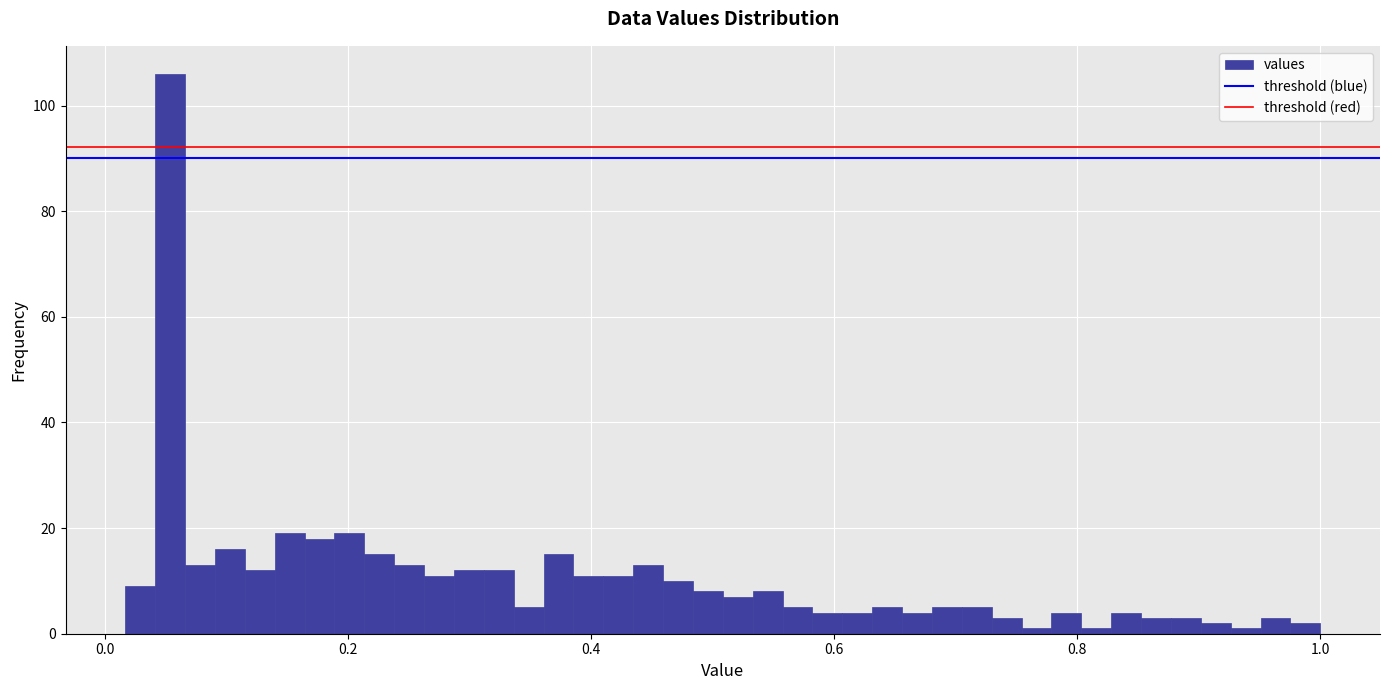

Read against the x-axis, roughly where is the centre of the tallest bar?

0.06